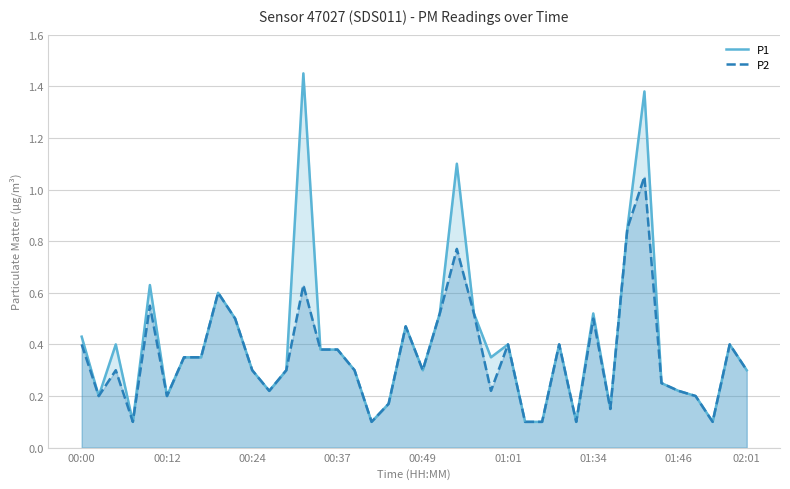

True or false: P1 has a value of 0.2 at 00:12.

True